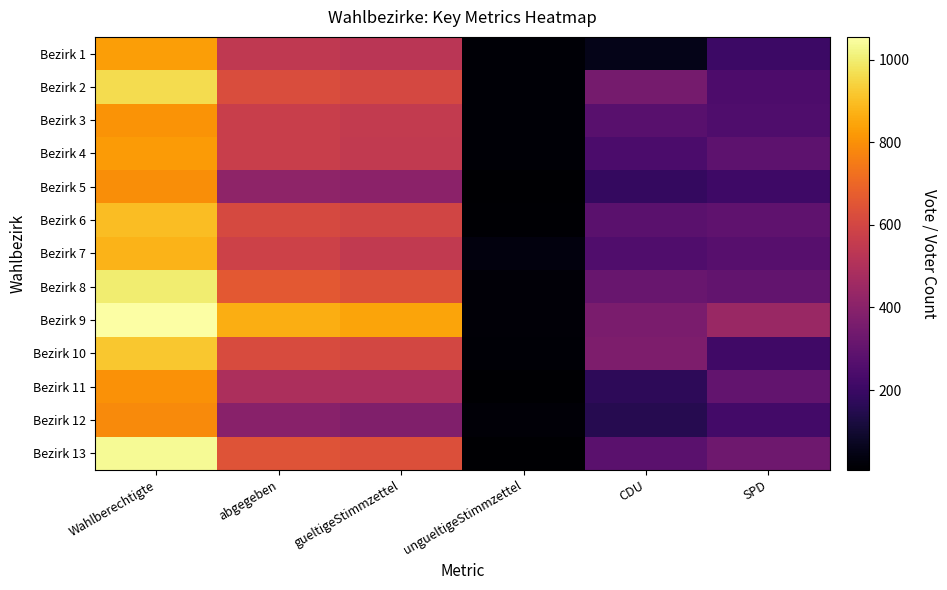

Rank the series at ungueltigeStimmzettel from lowest to highest value.

Bezirk 11, Bezirk 5, Bezirk 13, Bezirk 6, Bezirk 1, Bezirk 10, Bezirk 3, Bezirk 4, Bezirk 2, Bezirk 9, Bezirk 12, Bezirk 8, Bezirk 7